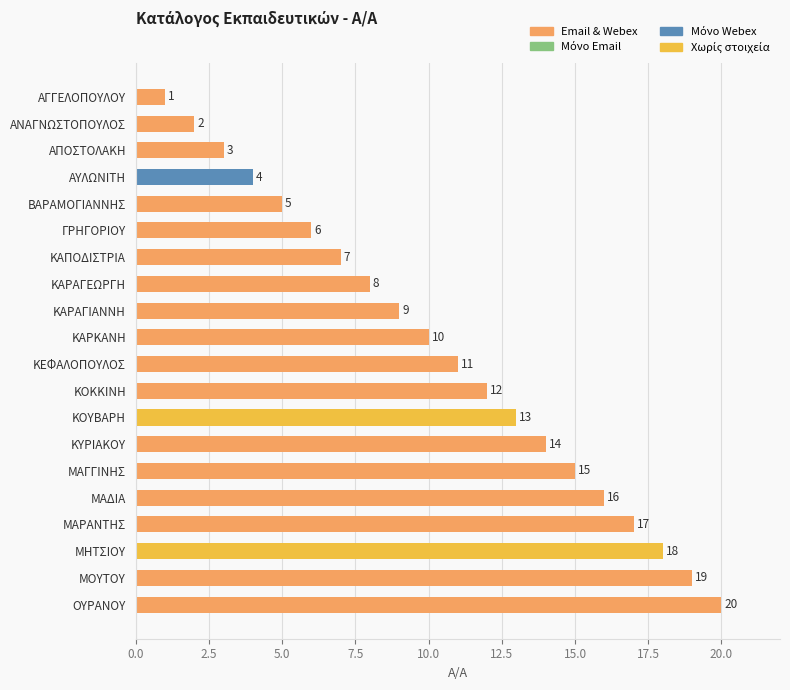

Rank the categories by value from lowest to highest.

ΑΓΓΕΛΟΠΟΥΛΟΥ, ΑΝΑΓΝΩΣΤΟΠΟΥΛΟΣ, ΑΠΟΣΤΟΛΑΚΗ, ΑΥΛΩΝΙΤΗ, ΒΑΡΑΜΟΓΙΑΝΝΗΣ, ΓΡΗΓΟΡΙΟΥ, ΚΑΠΟΔΙΣΤΡΙΑ, ΚΑΡΑΓΕΩΡΓΗ, ΚΑΡΑΓΙΑΝΝΗ, ΚΑΡΚΑΝΗ, ΚΕΦΑΛΟΠΟΥΛΟΣ, ΚΟΚΚΙΝΗ, ΚΟΥΒΑΡΗ, ΚΥΡΙΑΚΟΥ, ΜΑΓΓΙΝΗΣ, ΜΑΔΙΑ, ΜΑΡΑΝΤΗΣ, ΜΗΤΣΙΟΥ, ΜΟΥΤΟΥ, ΟΥΡΑΝΟΥ